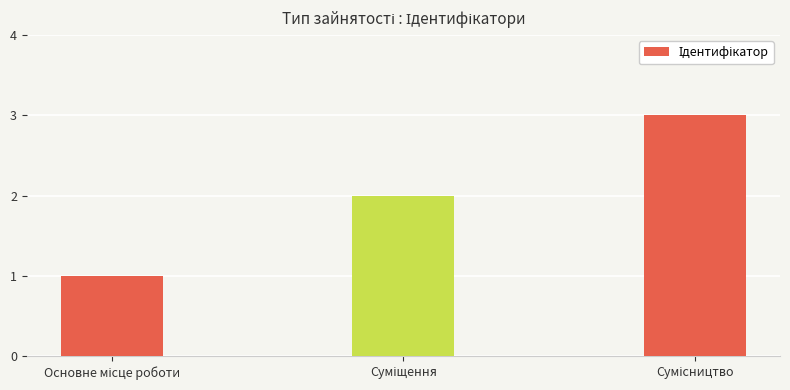

What is the greatest value displayed?

3